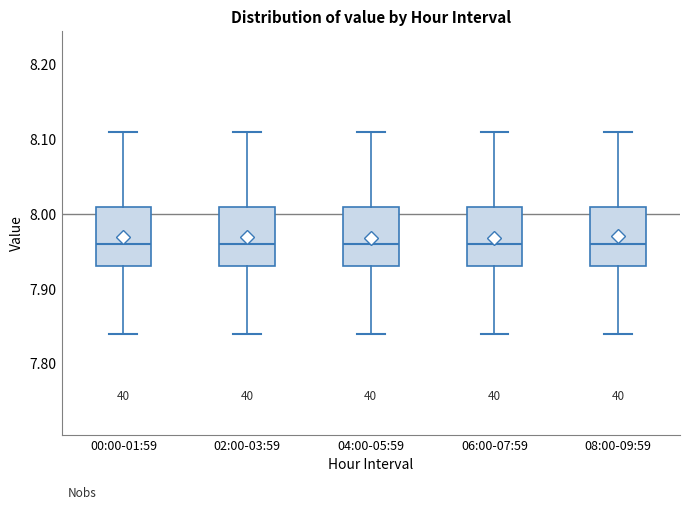

Reading left to right, read every box against the y-axis: the position of its median line, the range the box covers, and the ends of its whiskers. The values are not printed on the chart, so give them approximately, as read against the axis.

00:00-01:59: median 7.96, box 7.93 to 8.01, whiskers 7.84 to 8.11
02:00-03:59: median 7.96, box 7.93 to 8.01, whiskers 7.84 to 8.11
04:00-05:59: median 7.96, box 7.93 to 8.01, whiskers 7.84 to 8.11
06:00-07:59: median 7.96, box 7.93 to 8.01, whiskers 7.84 to 8.11
08:00-09:59: median 7.96, box 7.93 to 8.01, whiskers 7.84 to 8.11